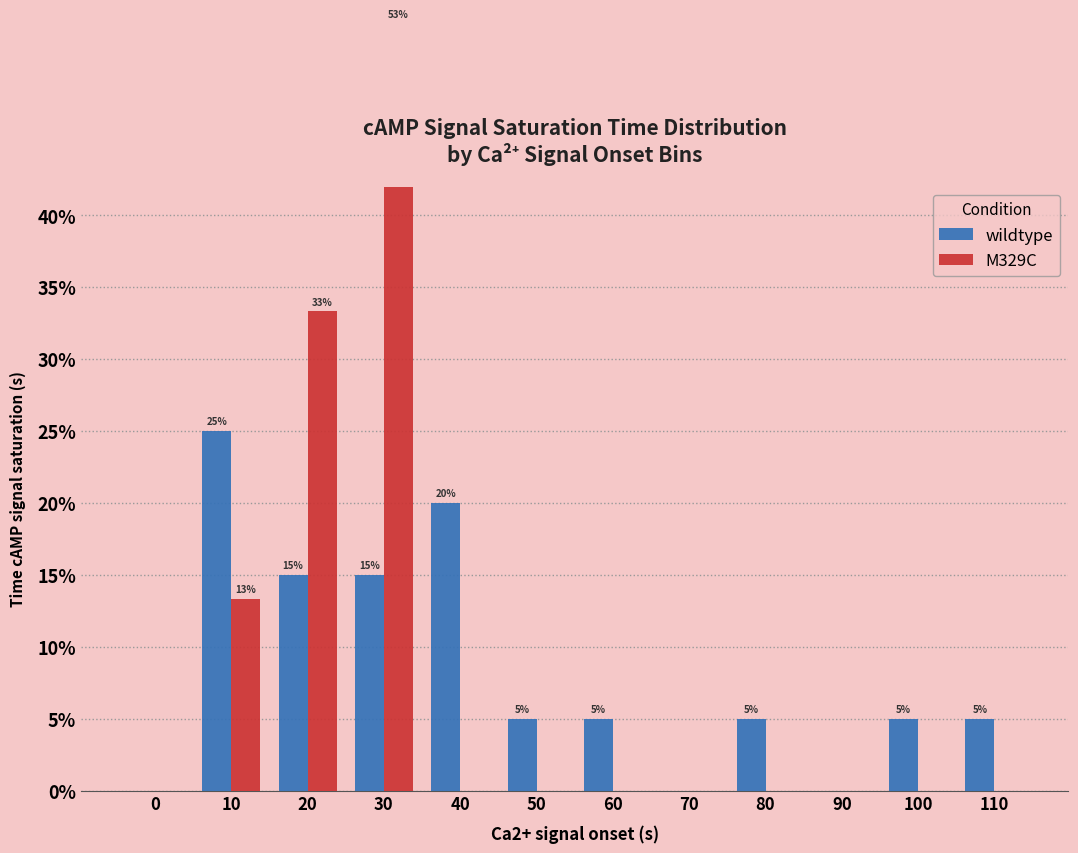

Reading left to right, list all the values displayed in this chart.

wildtype: 0.0	25.0	15.0	15.0	20.0	5.0	5.0	0.0	5.0	0.0	5.0	5.0
M329C: 0.0	13.3	33.3	53.3	0.0	0.0	0.0	0.0	0.0	0.0	0.0	0.0